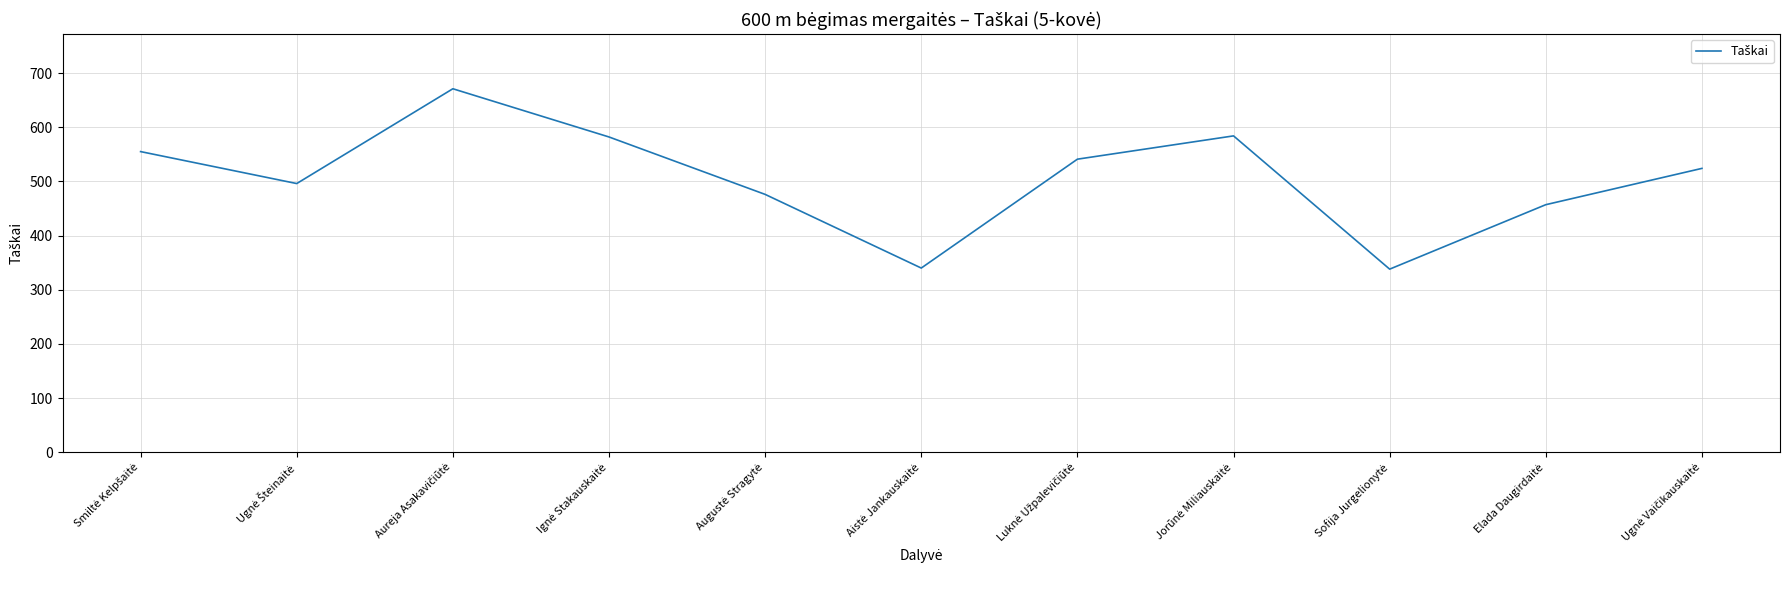

What is the sum of all values?

5564